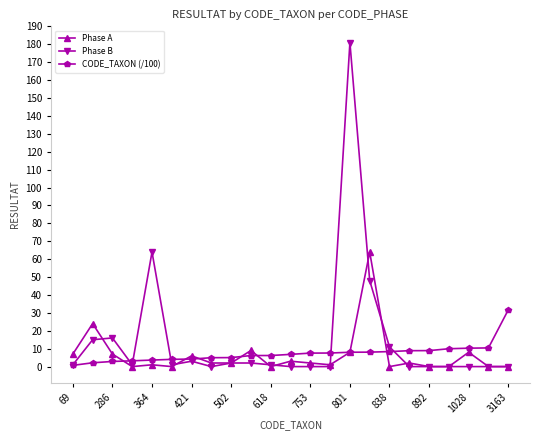

How many lines are shown in the chart?

3